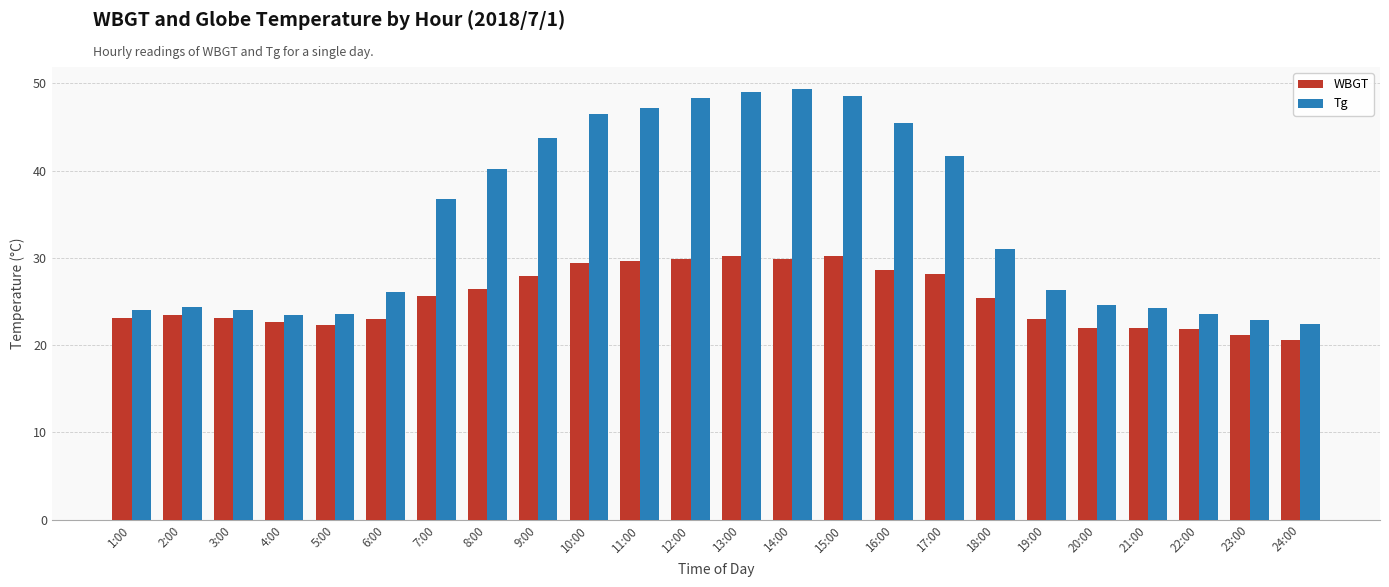

Which series has the widest spread of values?

Tg